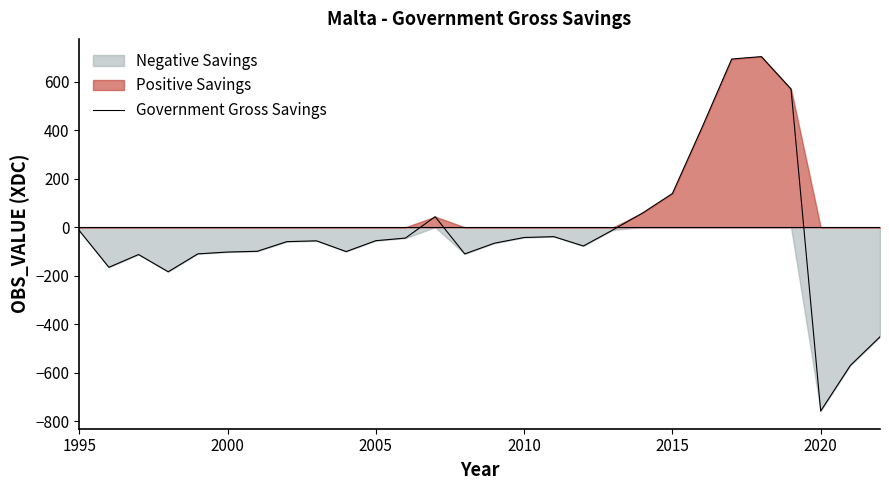

What is the lowest value of the Government Gross Savings series?

-757.3